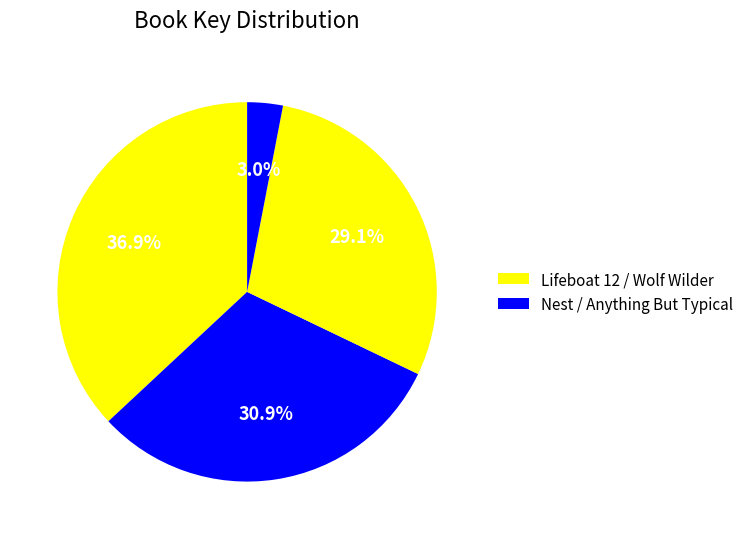

Count the number of slices in the pie.

4